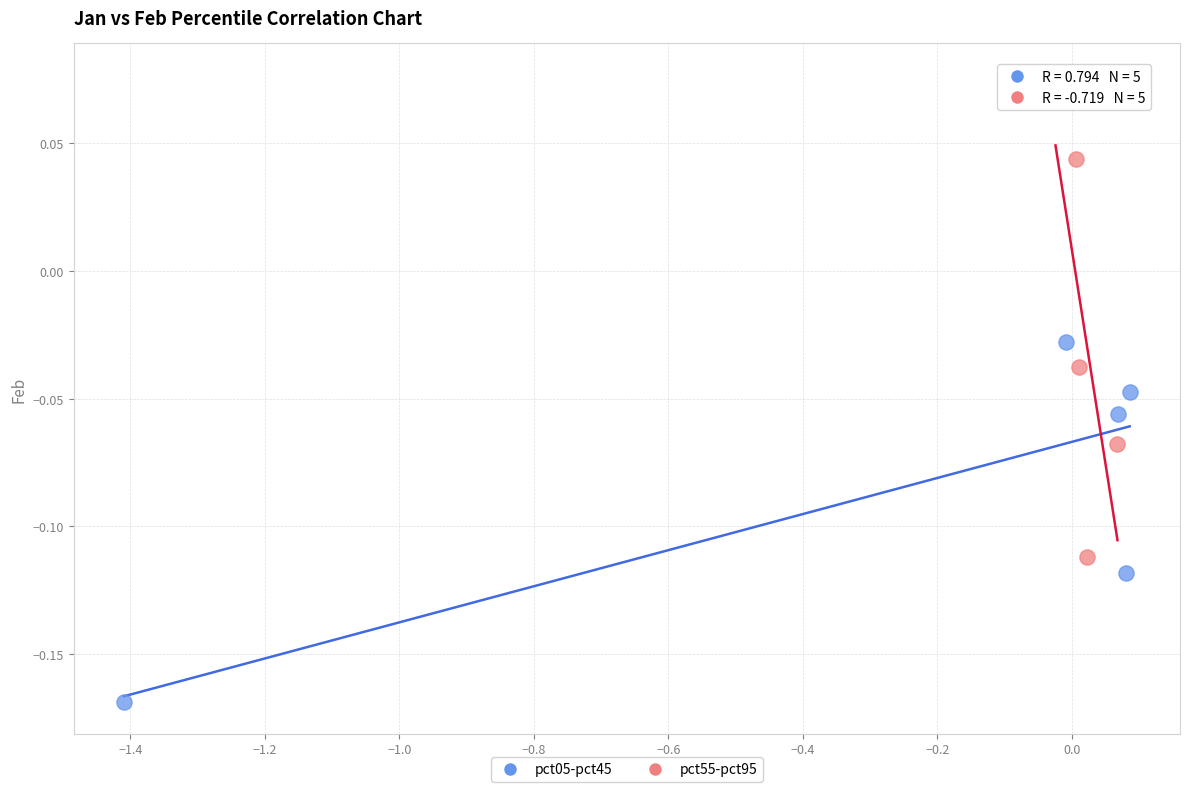

What are all the series names shown in the legend?

pct05-pct45, pct55-pct95